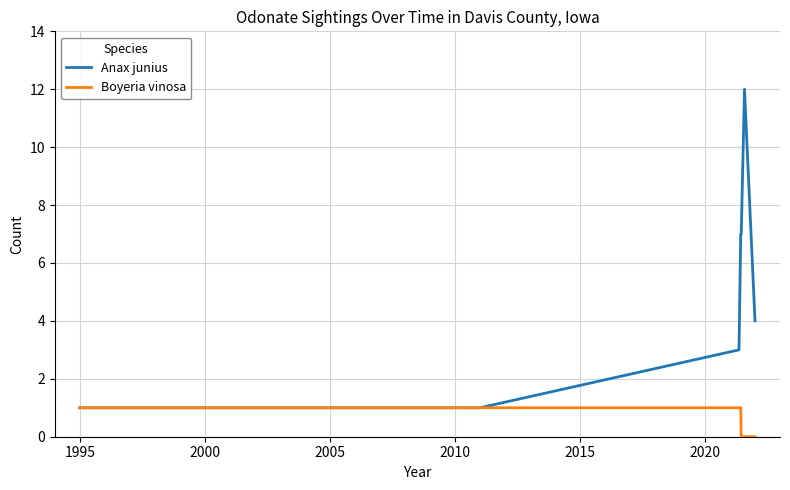

Which series has the largest range (max minus min)?

Anax junius